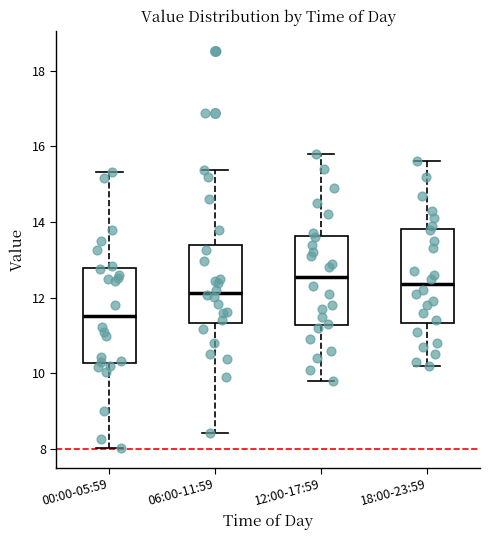

Reading left to right, transcribe this box plot: for each box, give where its median line is, the range the box spans, and where its two whiskers end, as read against the y-axis. The values are not printed on the chart, so give them approximately, as read against the axis.

00:00-05:59: median 11.6, box 10.2 to 12.8, whiskers 8.0 to 15.4
06:00-11:59: median 12.2, box 11.4 to 13.4, whiskers 8.4 to 15.4
12:00-17:59: median 12.6, box 11.2 to 13.6, whiskers 9.8 to 15.8
18:00-23:59: median 12.4, box 11.4 to 13.8, whiskers 10.2 to 15.6